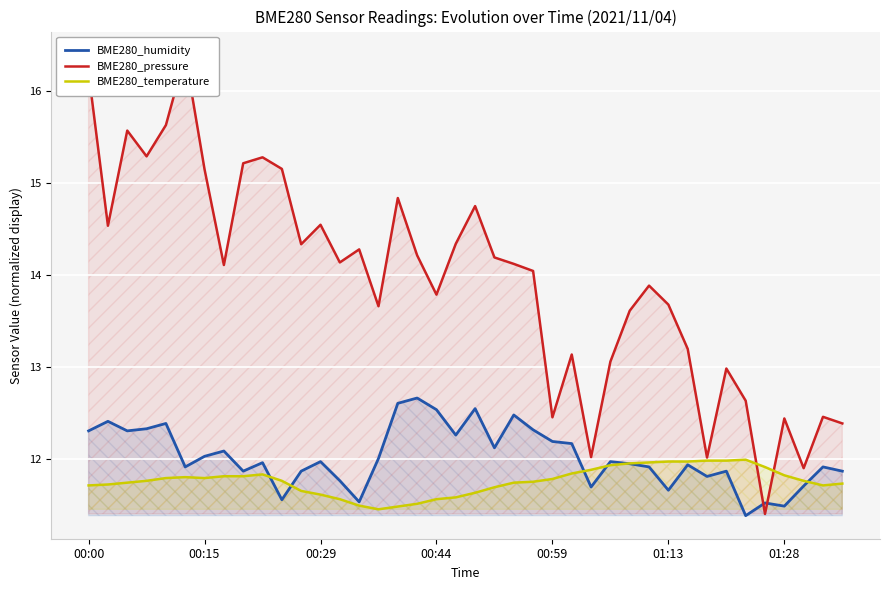

What is the maximum value for BME280_temperature?

12.0